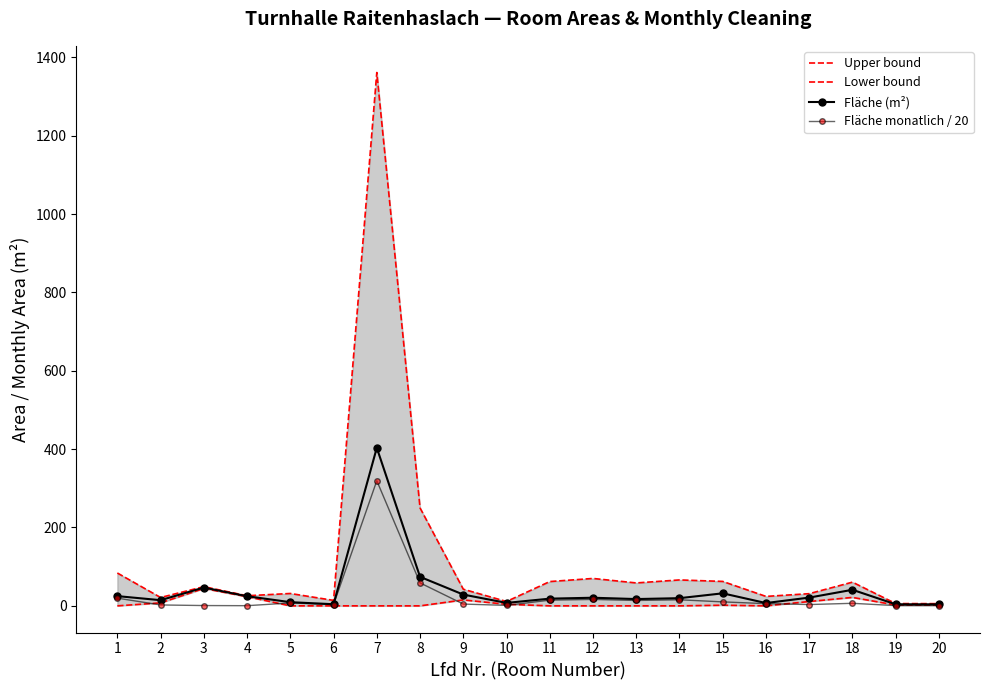

What is the difference between the maximum and second lowest values in the Fläche monatlich / 20 series?

318.7